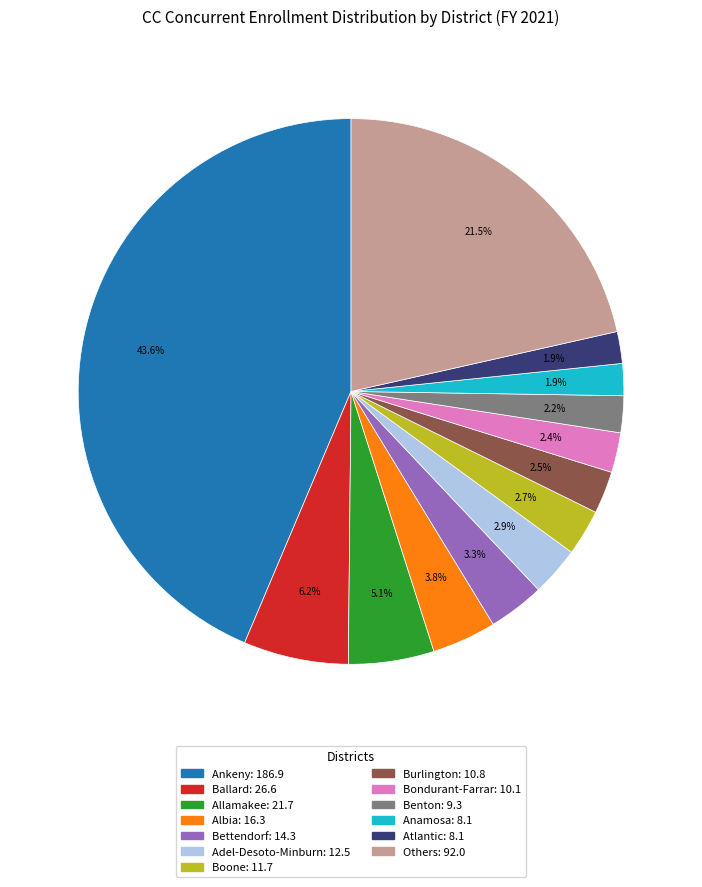

Is there a majority slice in this chart?

No